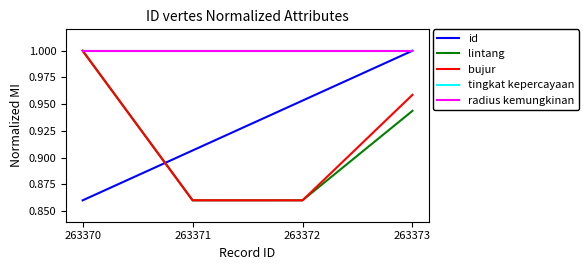

Does the chart have visible grid lines?

No